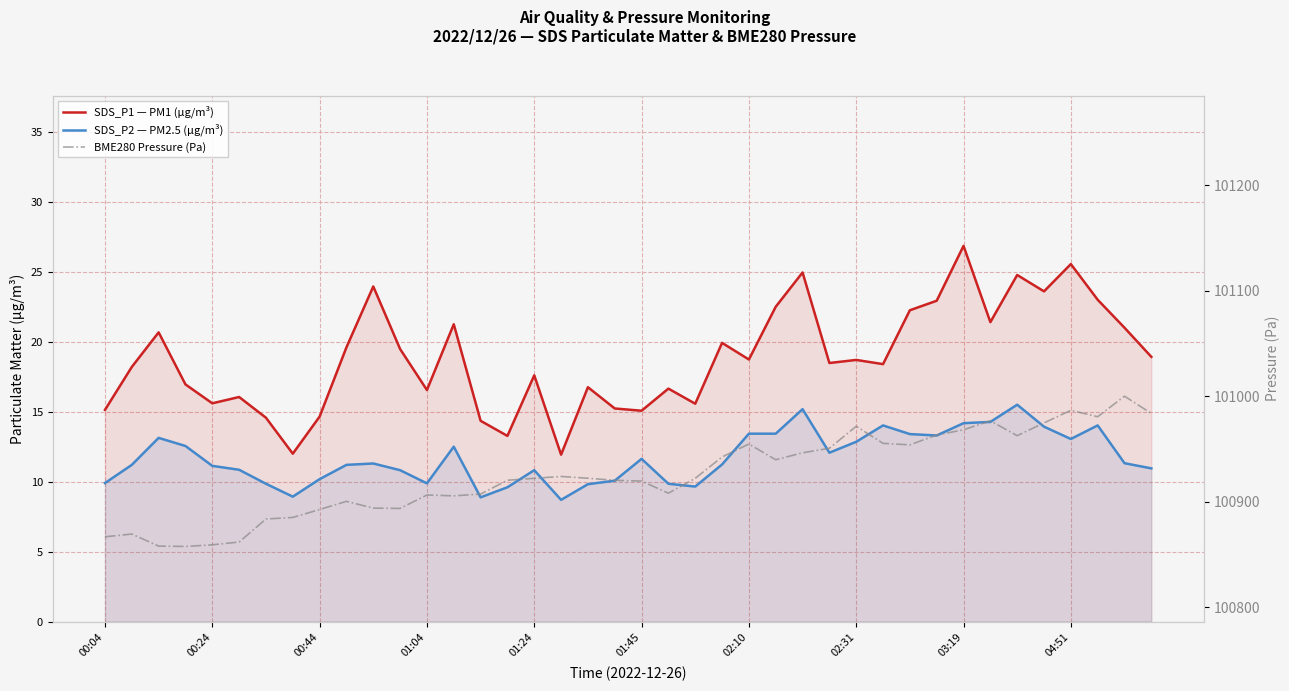

What are all the series names shown in the legend?

SDS_P1 — PM1 (µg/m³), SDS_P2 — PM2.5 (µg/m³), BME280 Pressure (Pa)